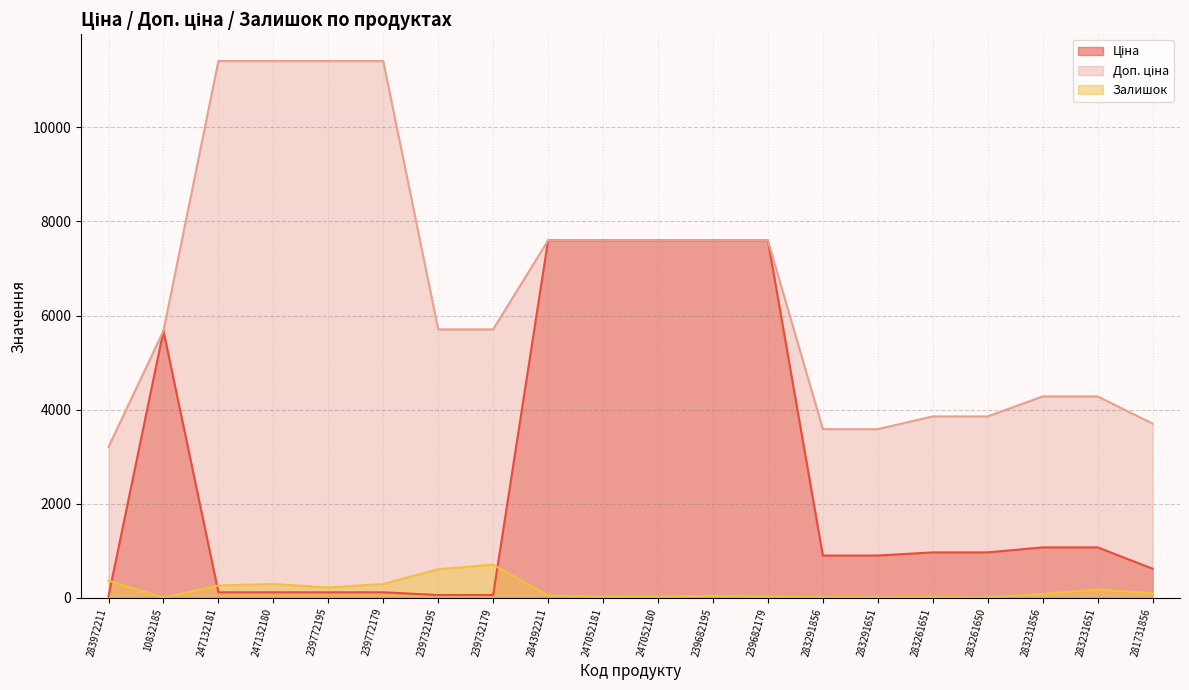

What are all the series names shown in the legend?

Ціна, Доп. ціна, Залишок